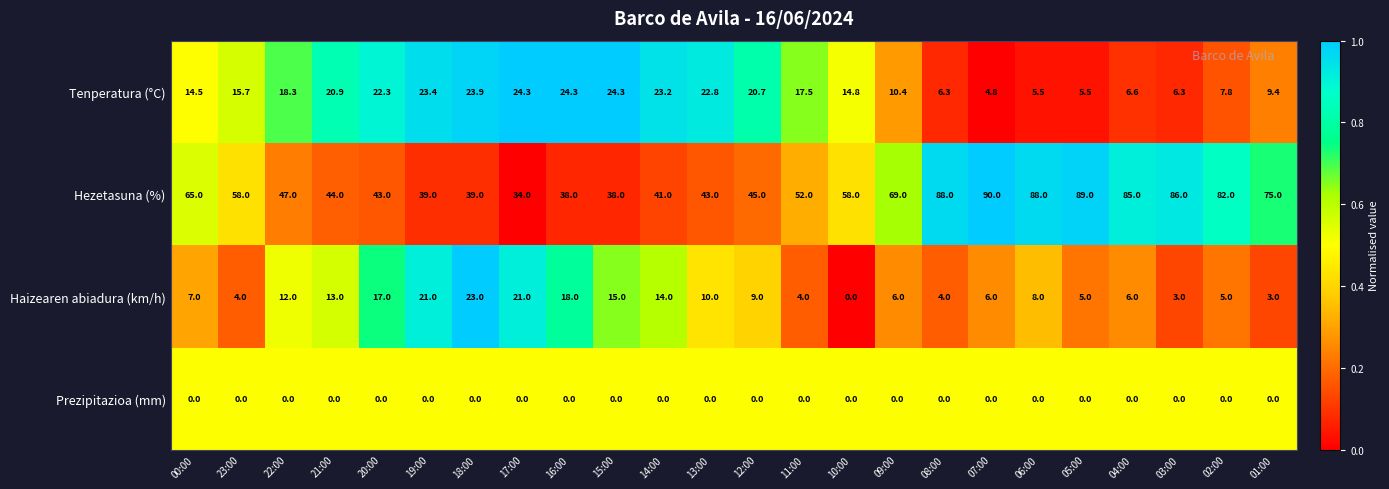

Which series has the largest total across all categories?

Hezetasuna (%)